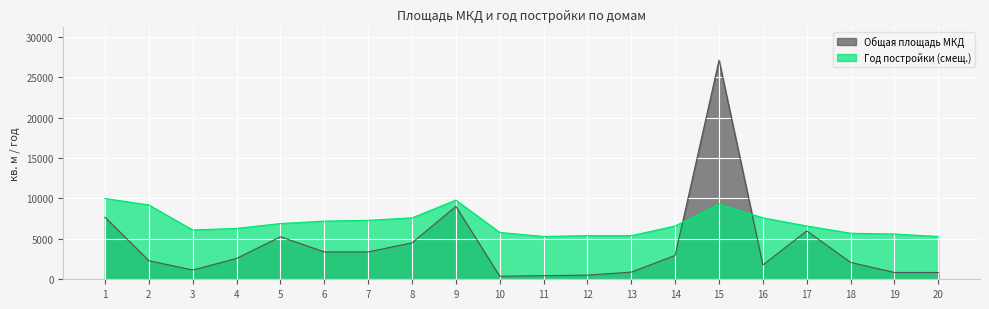

Where is Год постройки (смещ.) nearest to the value 7650?

8